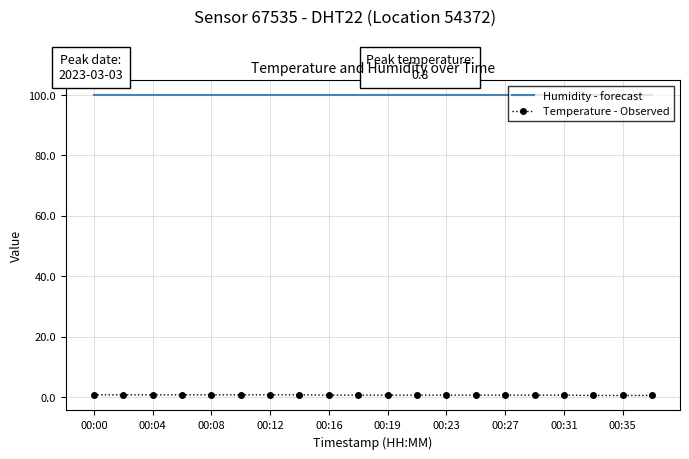

True or false: Temperature - Observed and Humidity - forecast intersect in this chart.

False